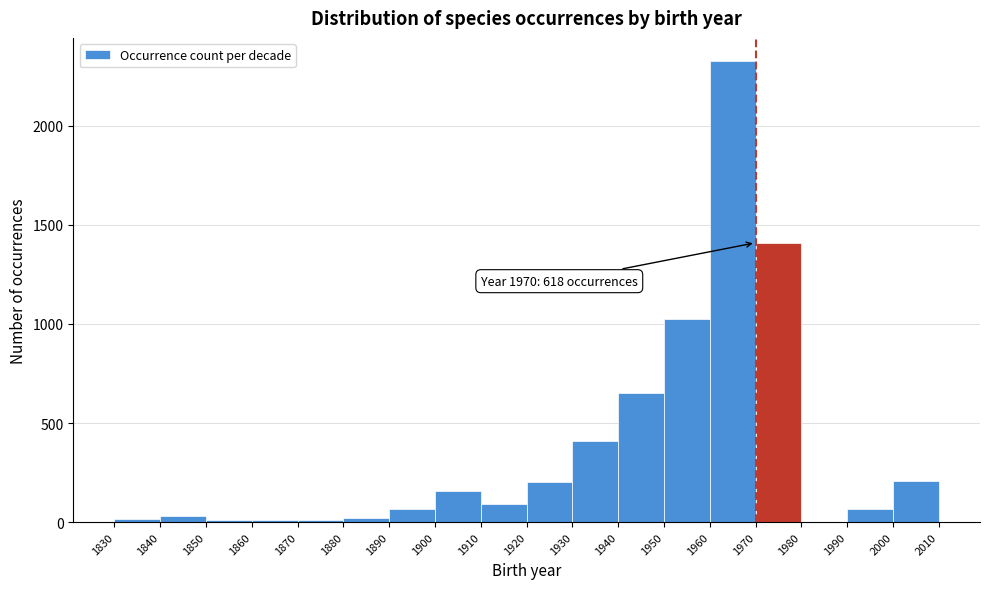

Over which range of the x-axis is the bar tallest?

1960 to 1970